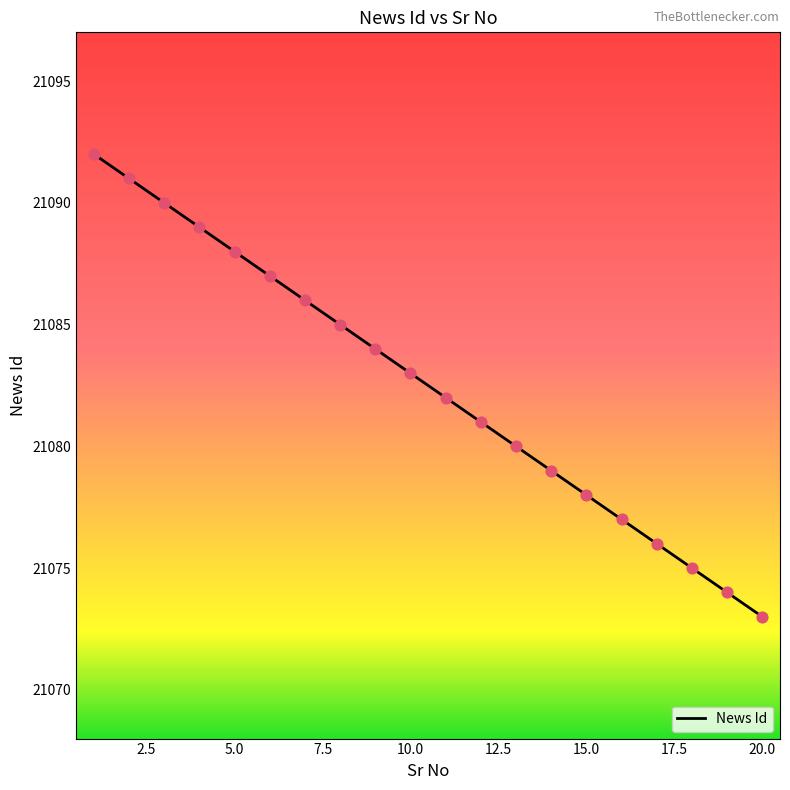

What is the minimum value shown in the chart?

21073